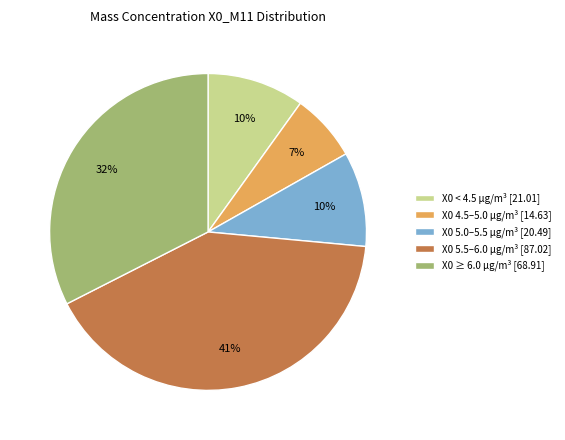

To the nearest percent, what is the difference between the largest and smallest slice percentages?

34%